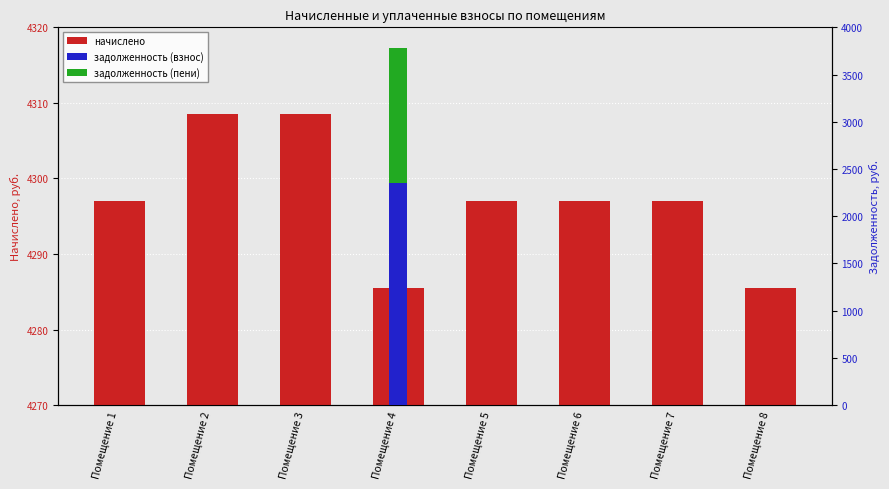

At which label does задолженность (взнос) reach its minimum?

Помещение 1